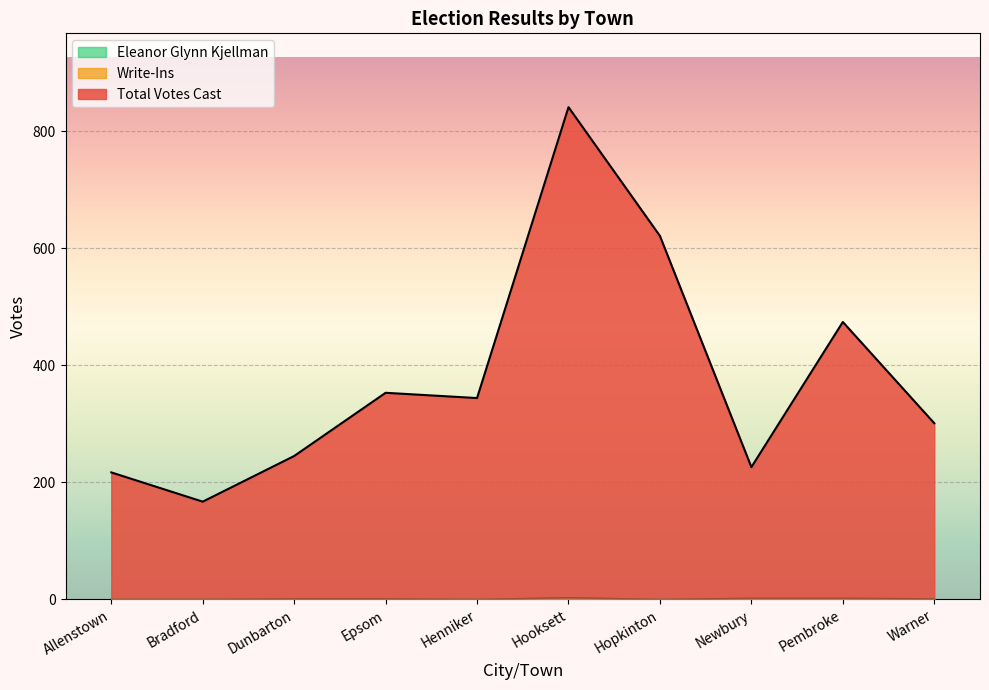

What is the difference between the Write-Ins values at Allenstown and Epsom?

1